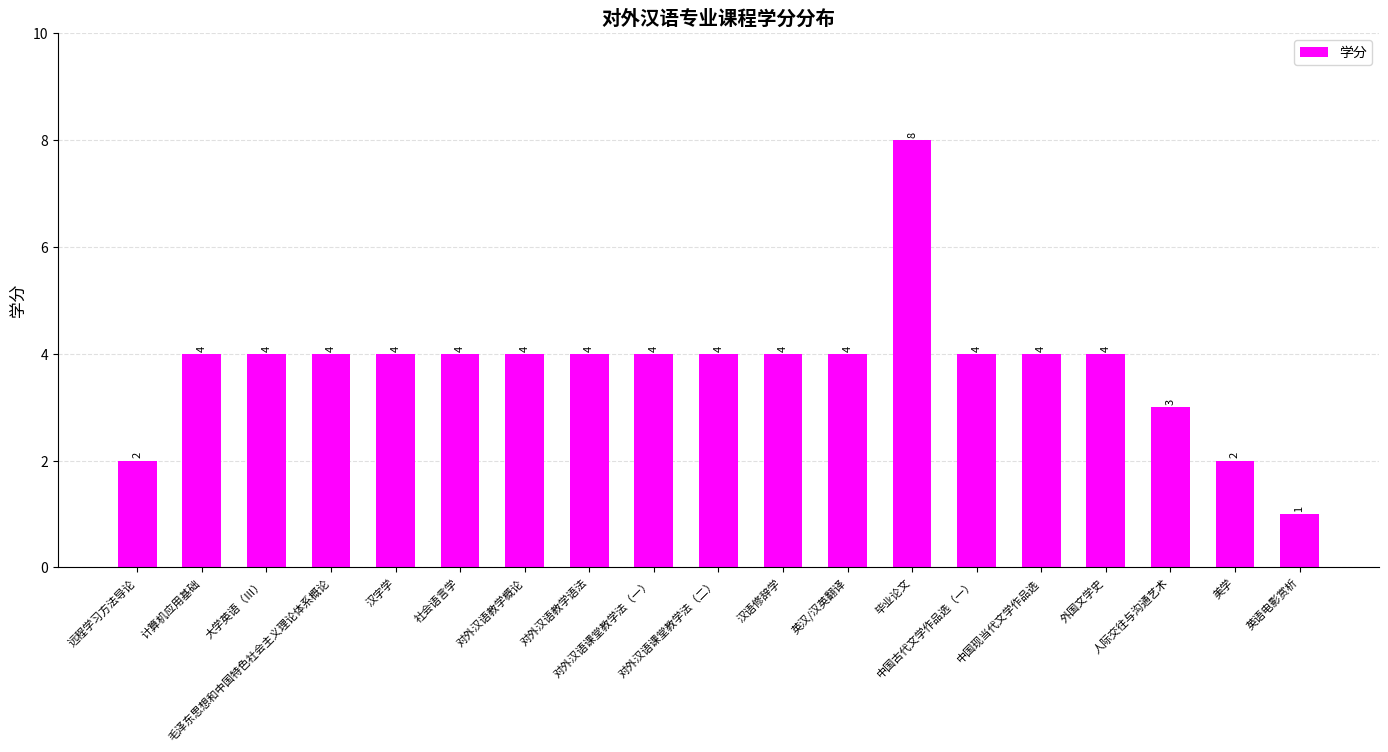

What is the sum of all values?

72